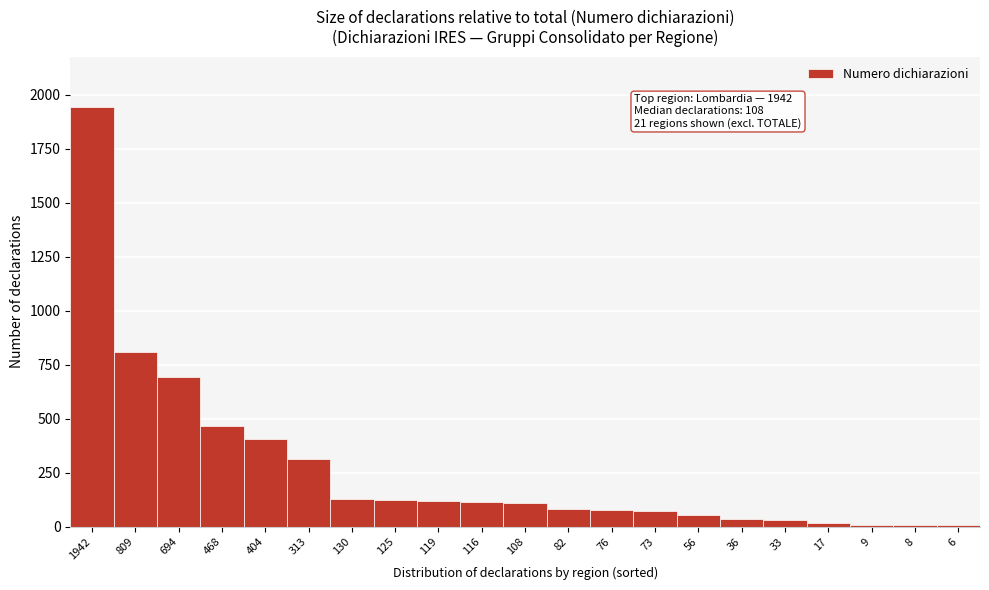

The value at 108 is 189. True or false?

False